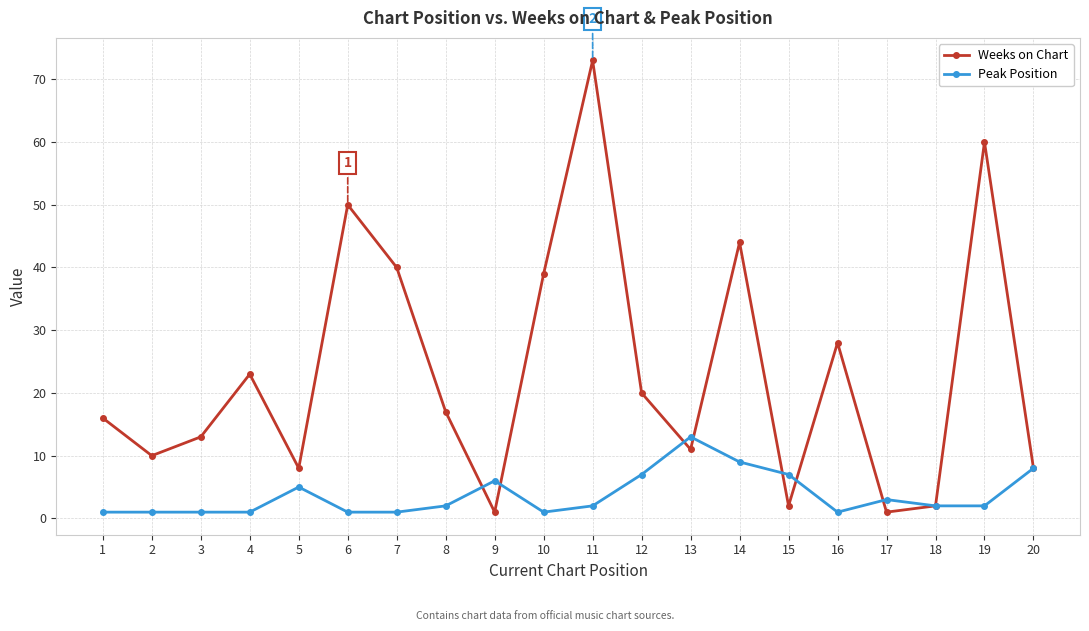

True or false: Weeks on Chart and Peak Position intersect in this chart.

True